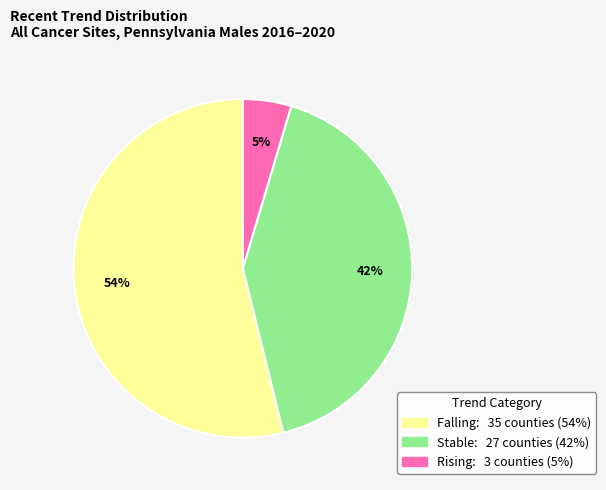

Does any single category account for the majority?

Yes